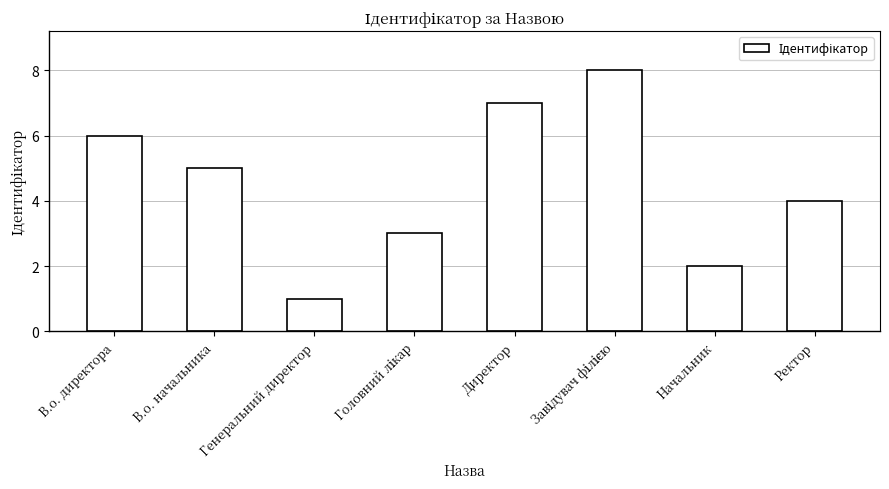

Between Генеральний директор and Ректор, which is larger?

Ректор